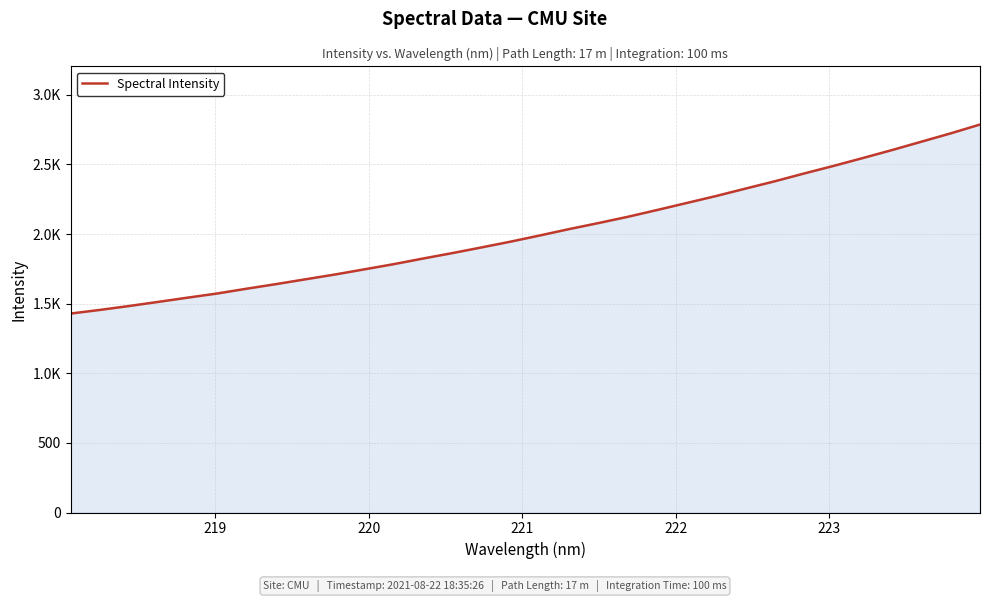

What is the smallest value displayed?

1429.0